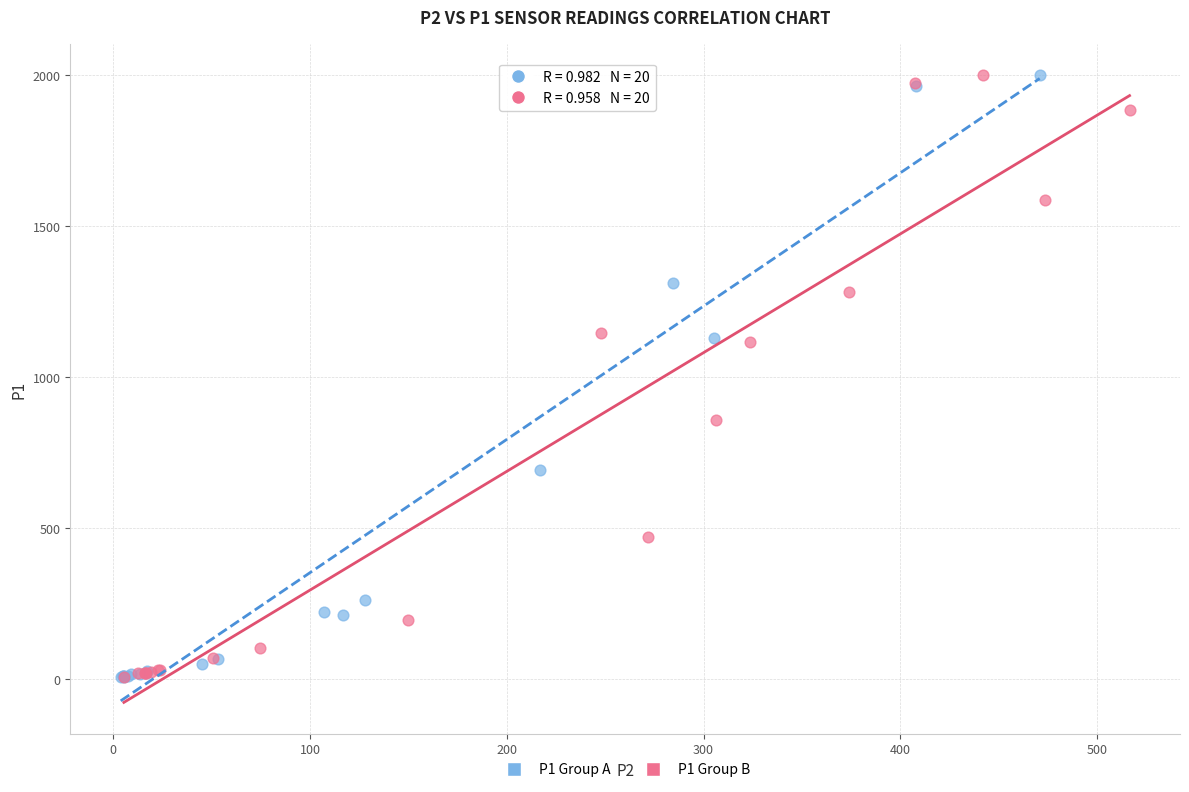

What are all the series names shown in the legend?

P1 Group A, P1 Group B